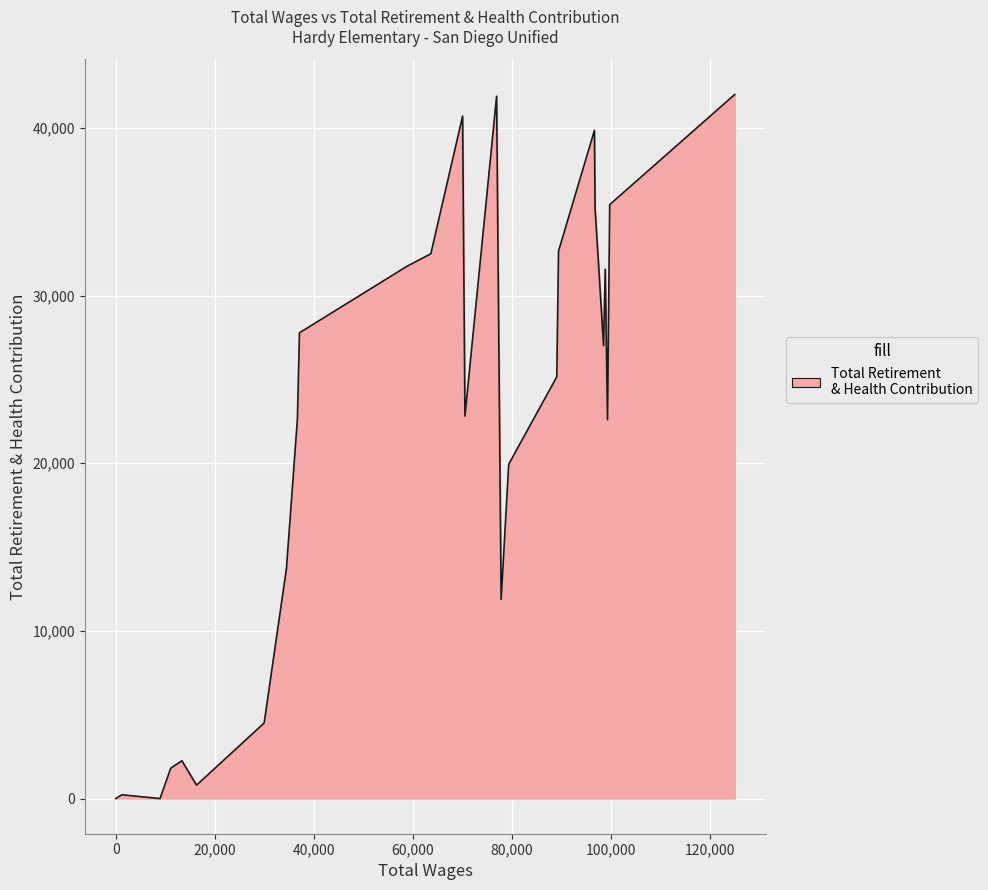

What is the maximum value shown in the chart?

41996